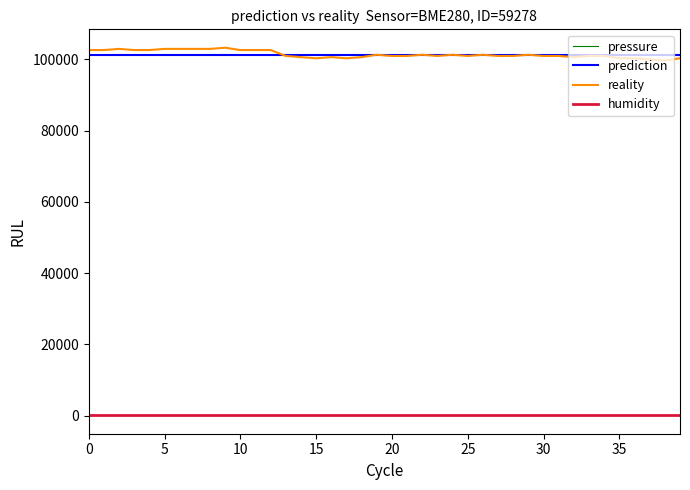

Is this an area chart (filled region under the line)?

No